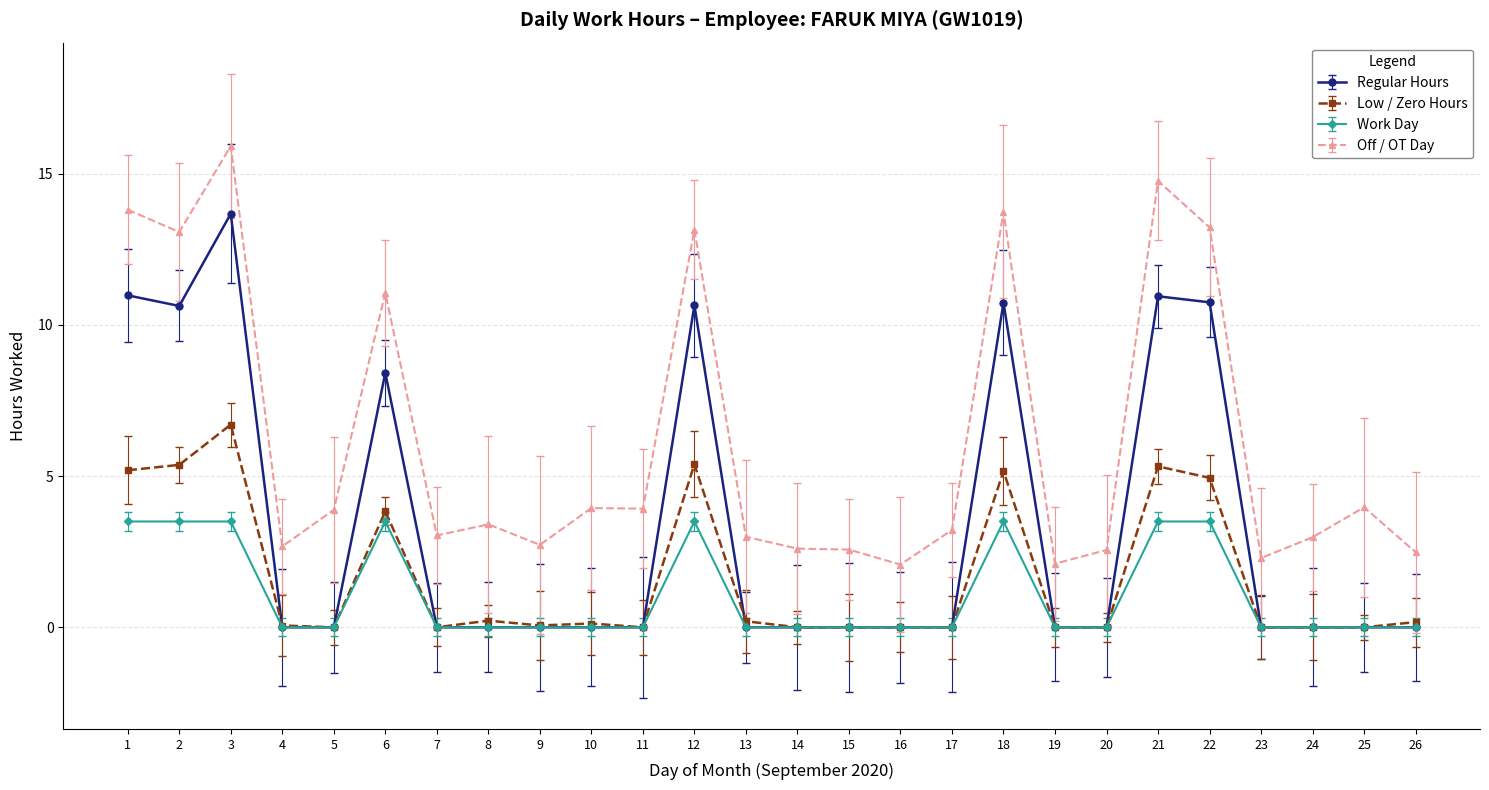

Does the chart display data point markers on the line(s)?

Yes